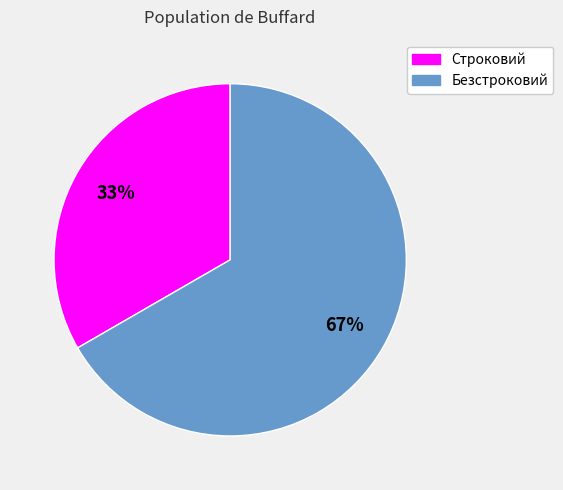

To the nearest percent, what is the average slice percentage?

50%